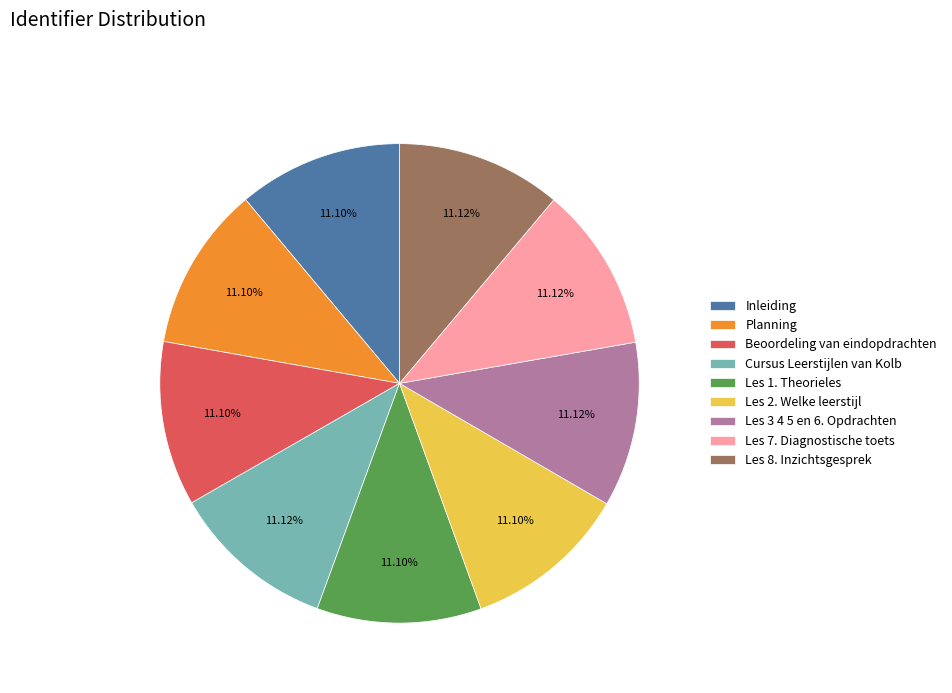

To the nearest percent, what is the average slice percentage?

11%